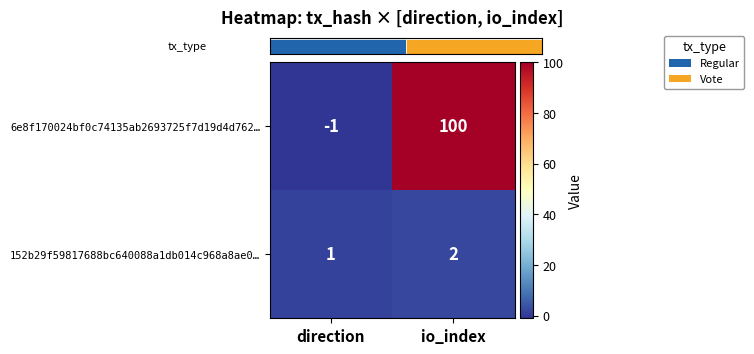

What is the difference between the maximum and minimum values in the 152b29f59817688bc640088a1db014c968a8ae0… series?

1